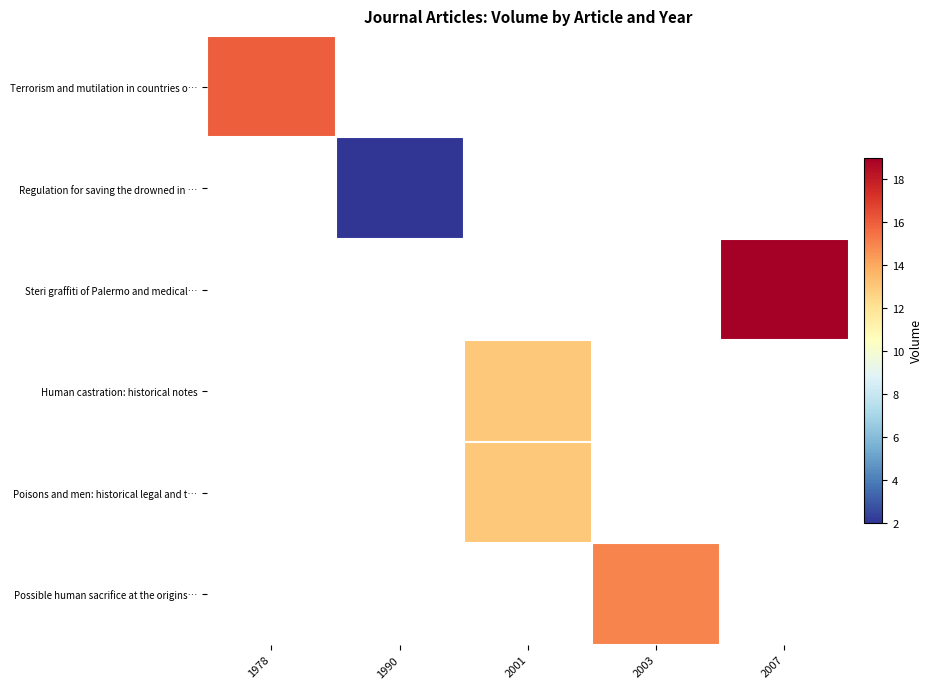

What is the maximum value shown in the chart?

19.0